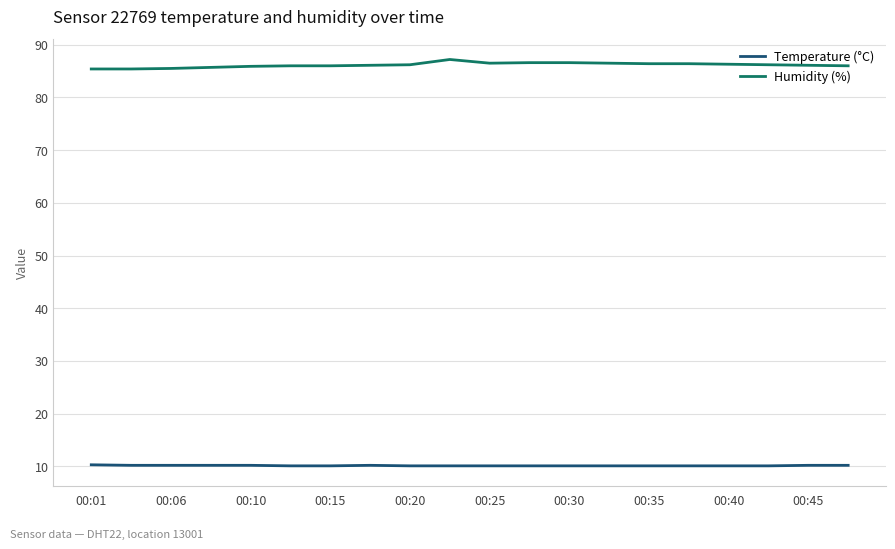

What is the highest value of the Humidity (%) series?

87.2